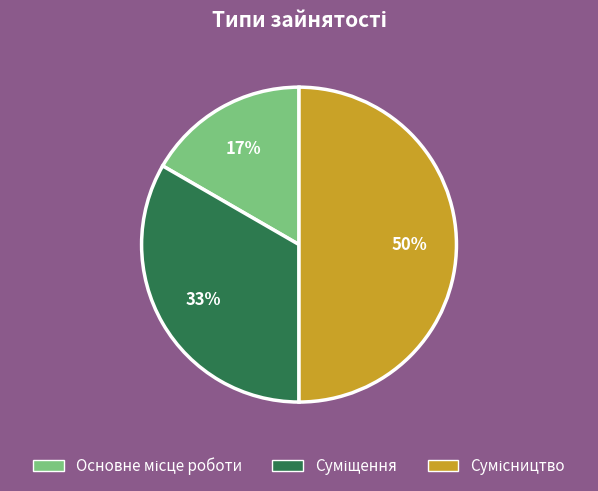

To the nearest percent, what is the average slice percentage?

33%